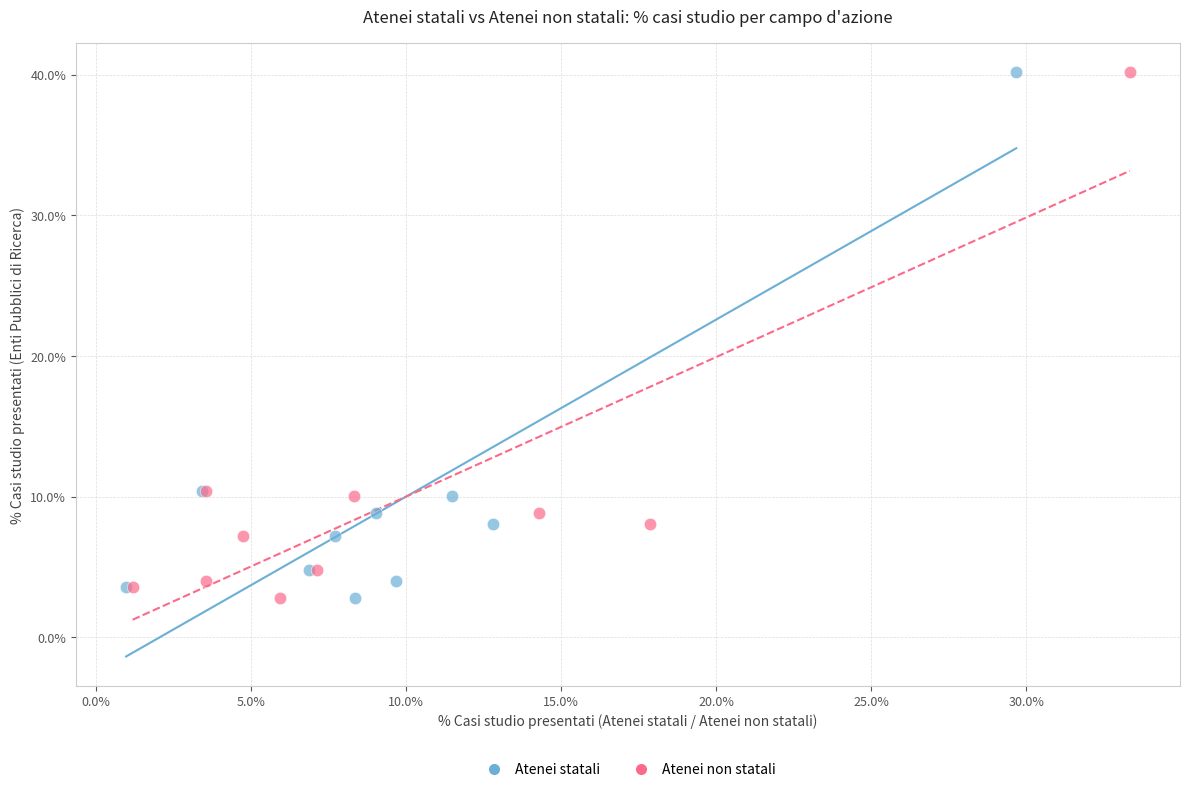

What are all the series names shown in the legend?

Atenei statali, Atenei non statali